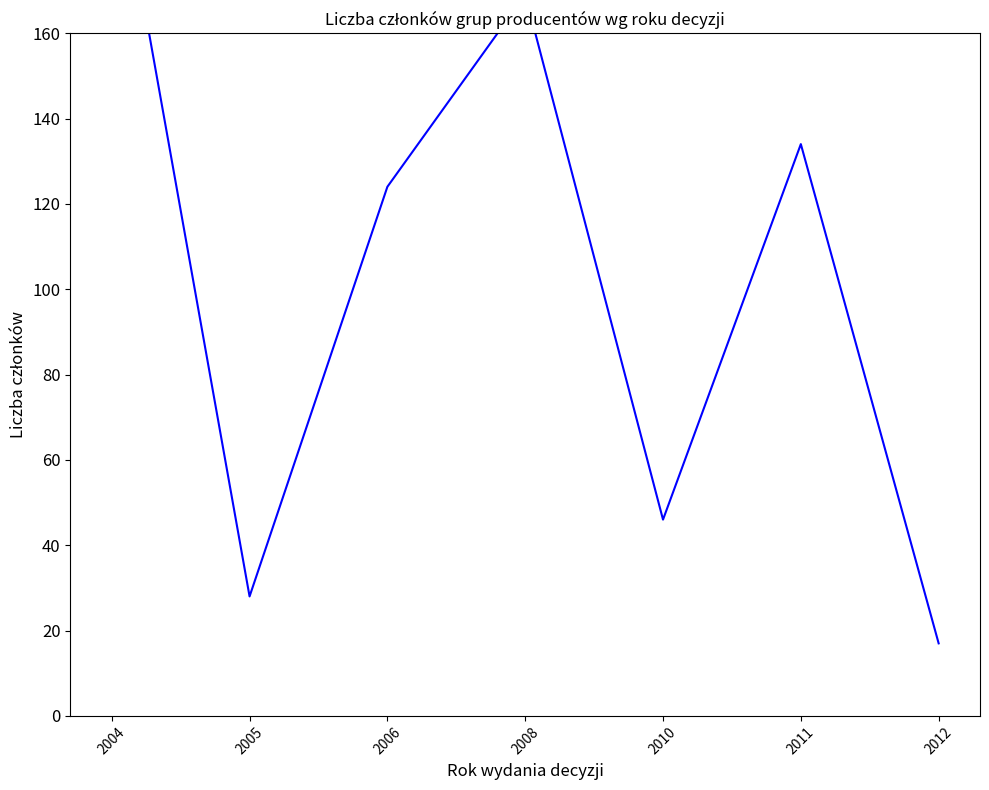

Where is the data nearest to the value 113?

2006